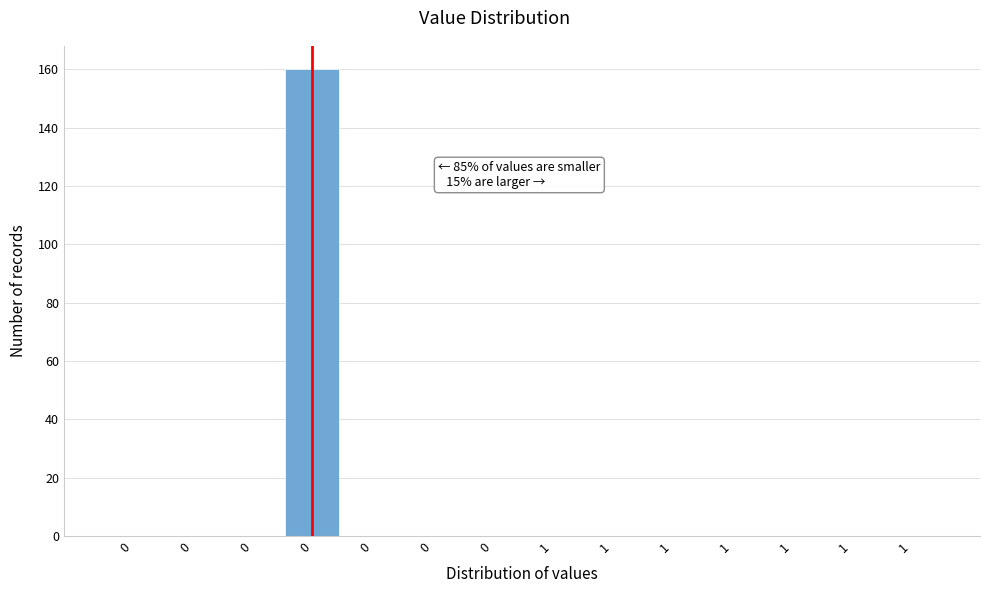

Are the bars horizontal?

No